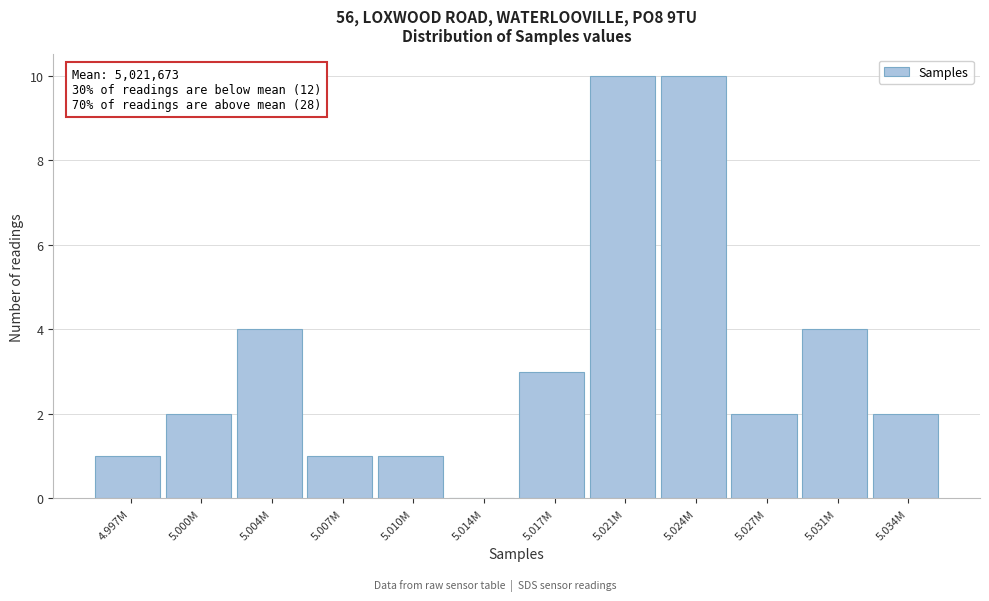

Reading left to right, what are all the values shown in this chart?

4.997M=1	5.000M=2	5.004M=4	5.007M=1	5.010M=1	5.014M=0	5.017M=3	5.021M=10	5.024M=10	5.027M=2	5.031M=4	5.034M=2